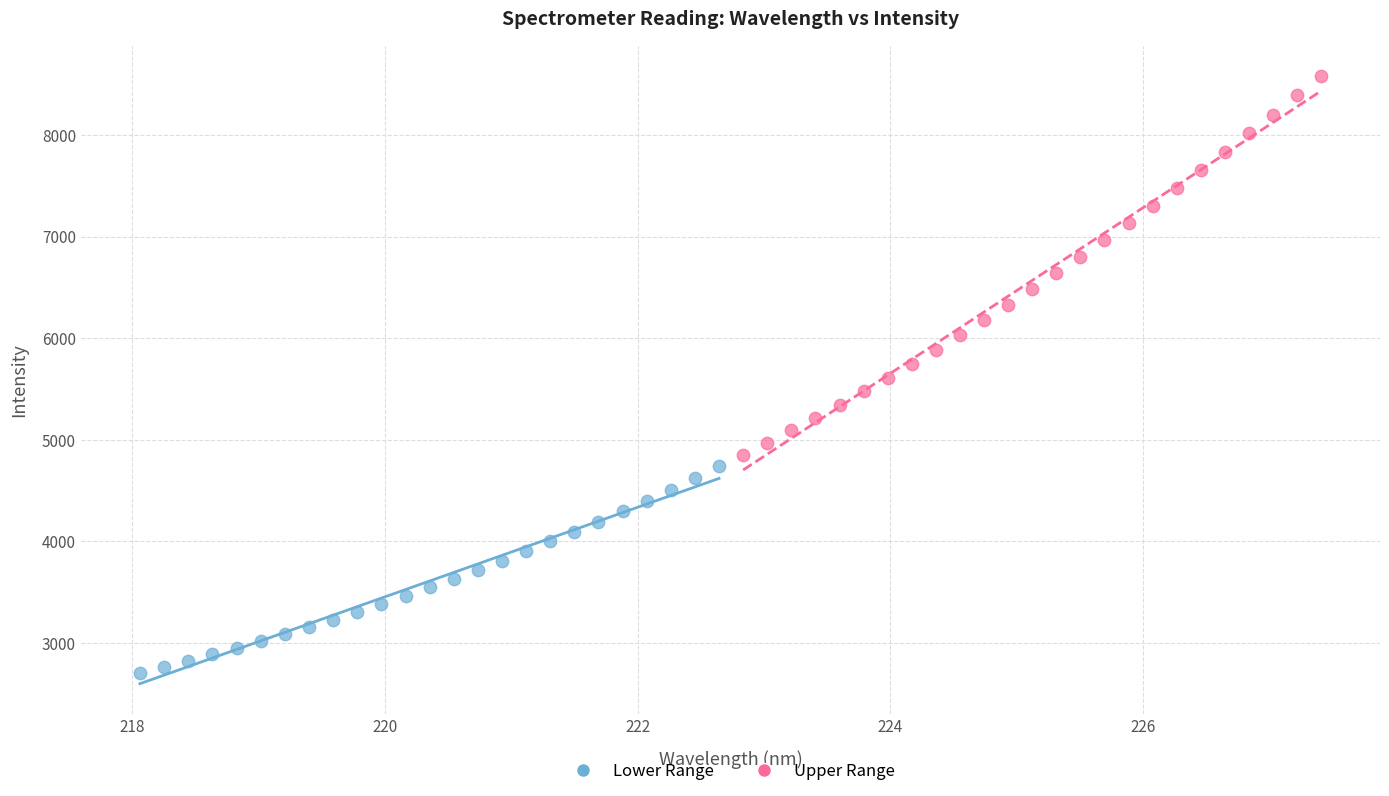

Which series has the largest Y range (max minus min)?

Upper Range